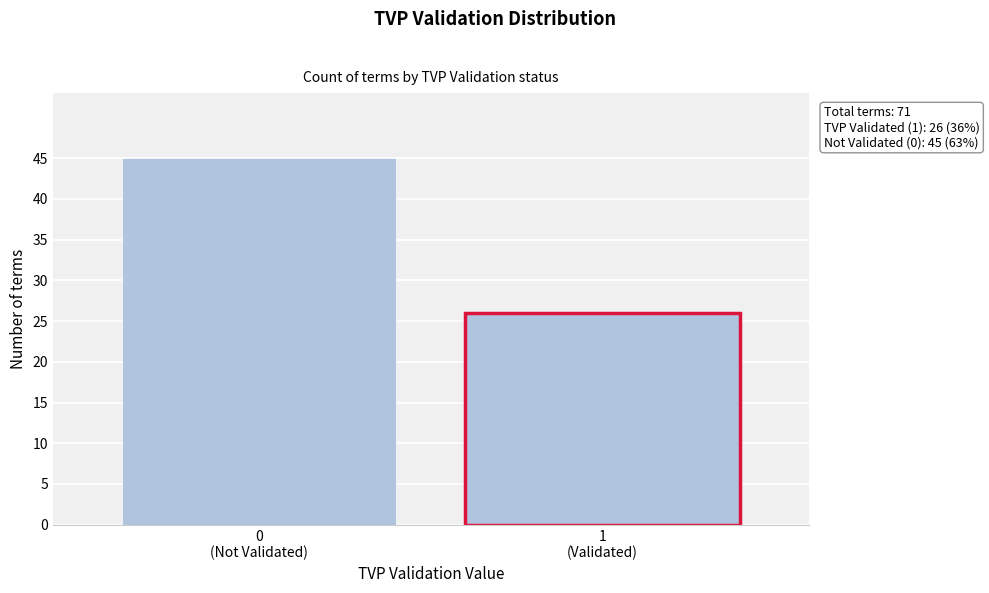

Reading right to left, extract all data points from this chart.

26	45